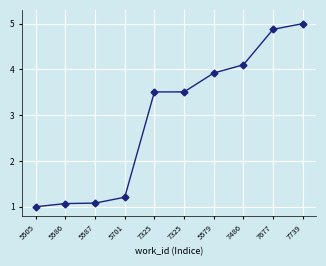

What is the label of the 2nd point from the left?

5586